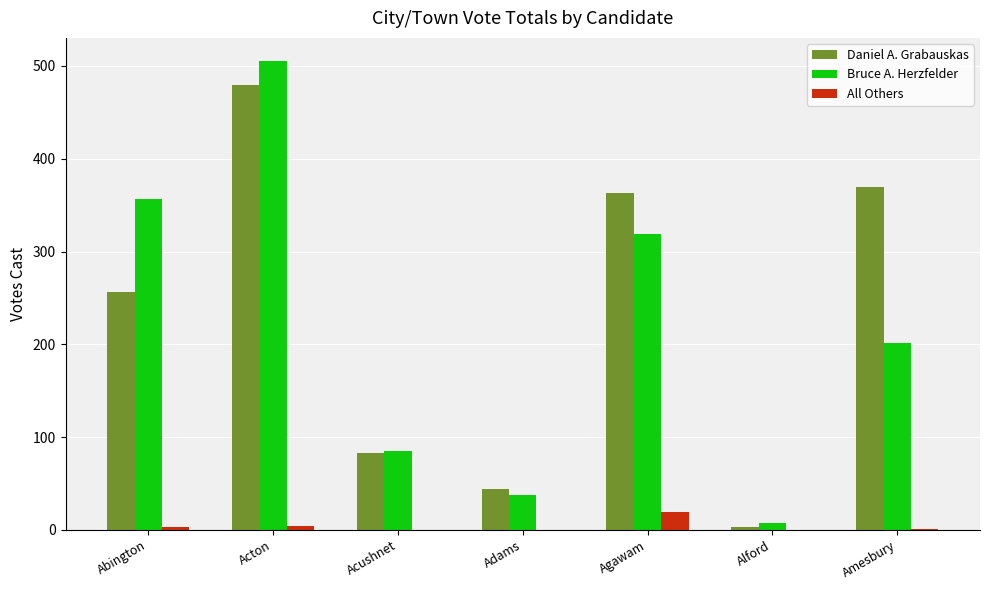

How many series are shown in this chart?

3